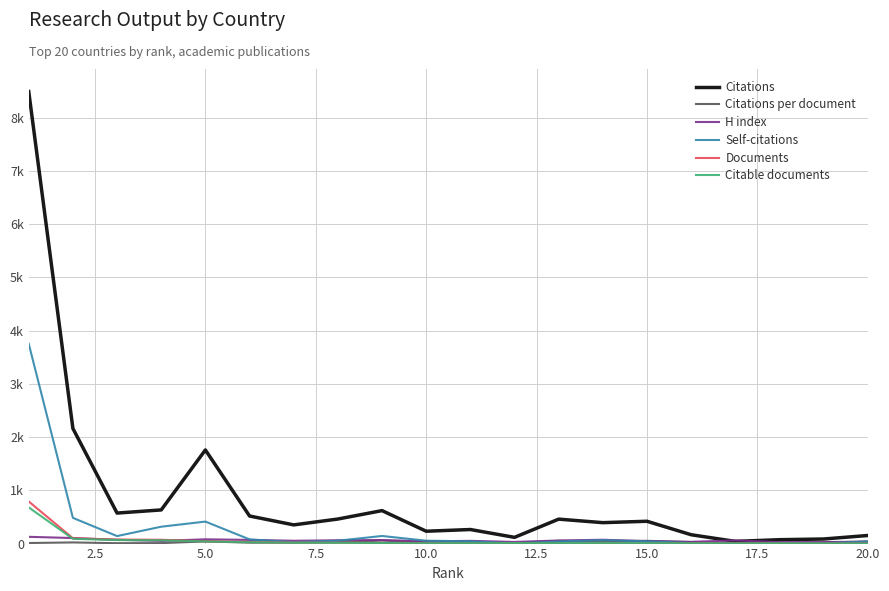

Does the chart display data point markers on the line(s)?

No